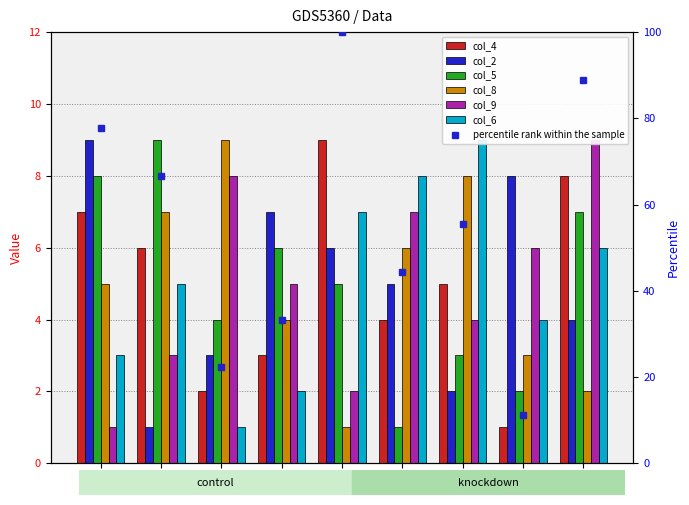

Does the chart contain stacked bars?

No